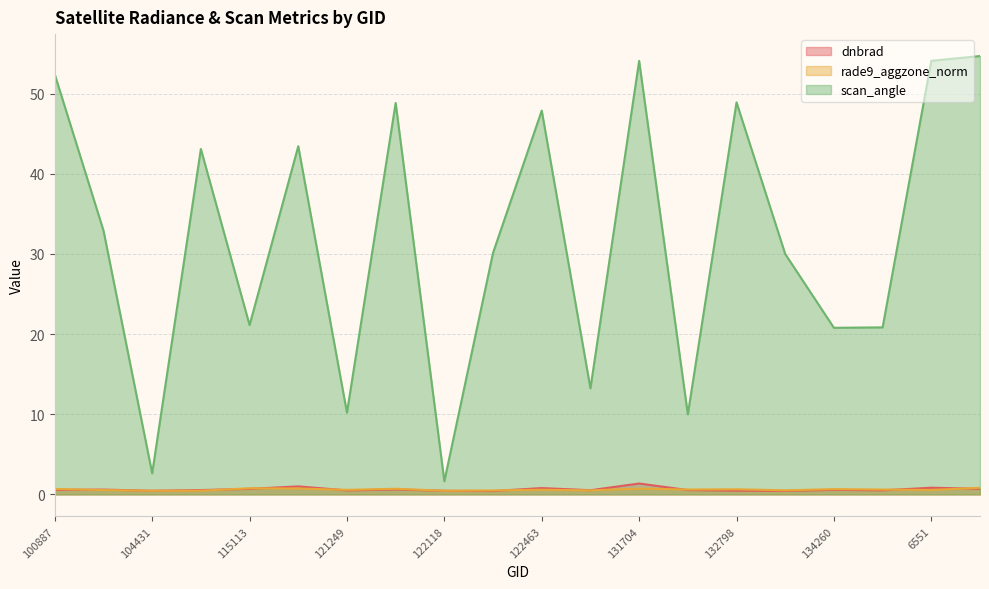

What is the spread (max minus min) of values at 121249?

9.7